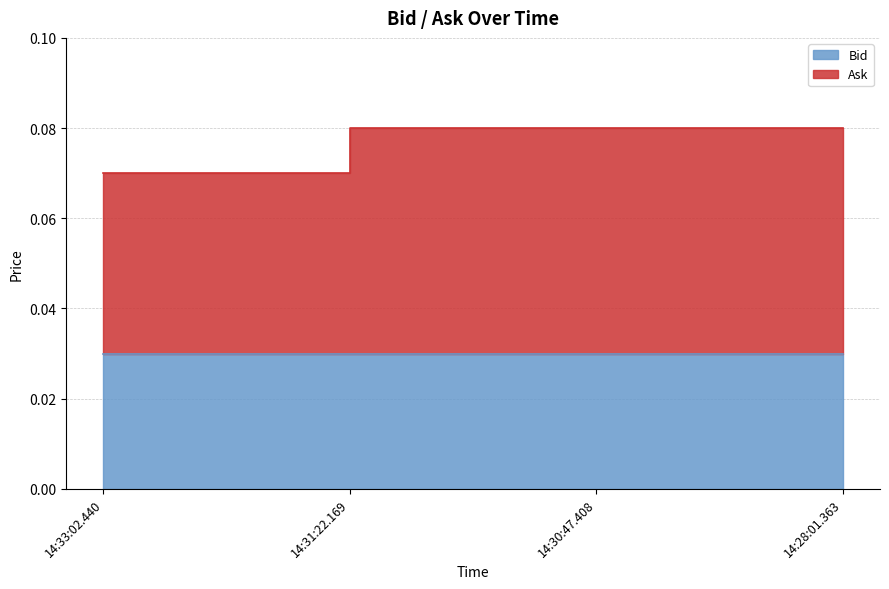

Between 14:28:01.363 and 14:33:02.440, which is larger?

14:28:01.363